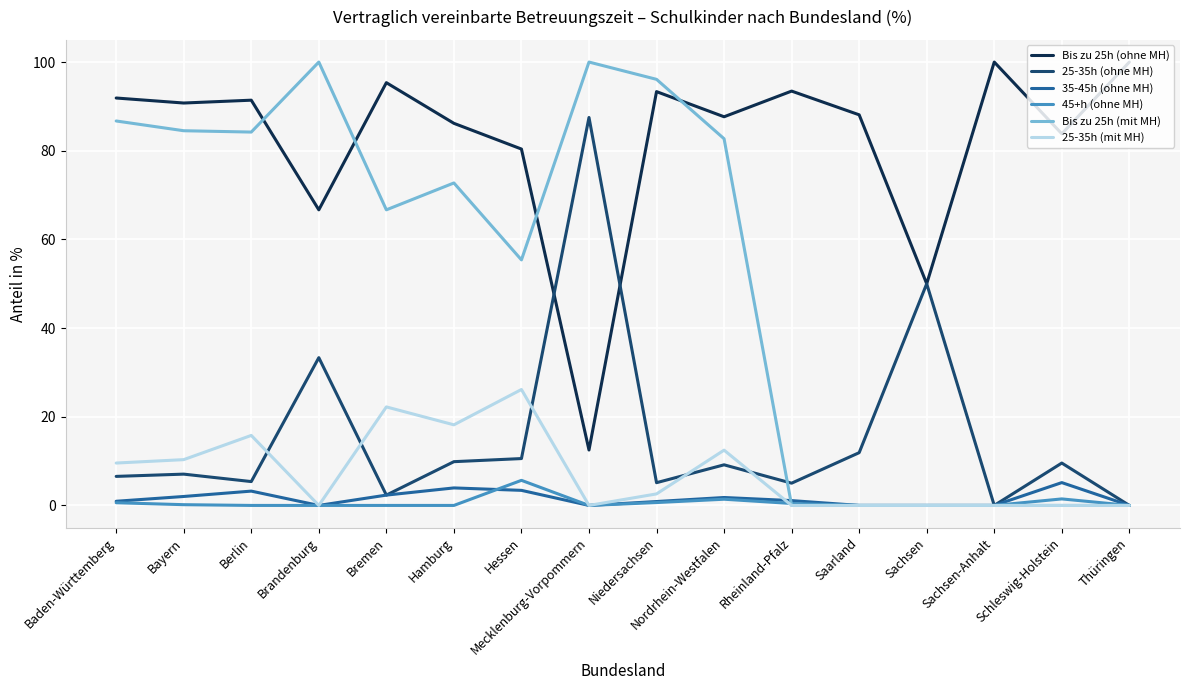

What is the sum of the 45+h (ohne MH) values at Schleswig-Holstein and Sachsen?

1.5